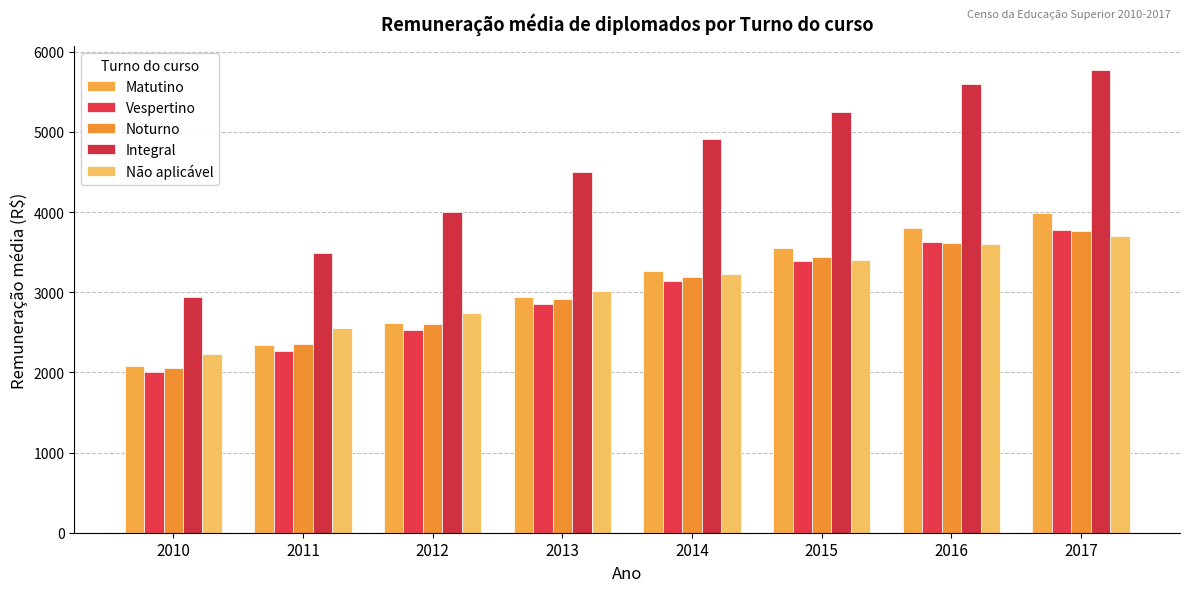

What is the greatest value displayed?

5779.1